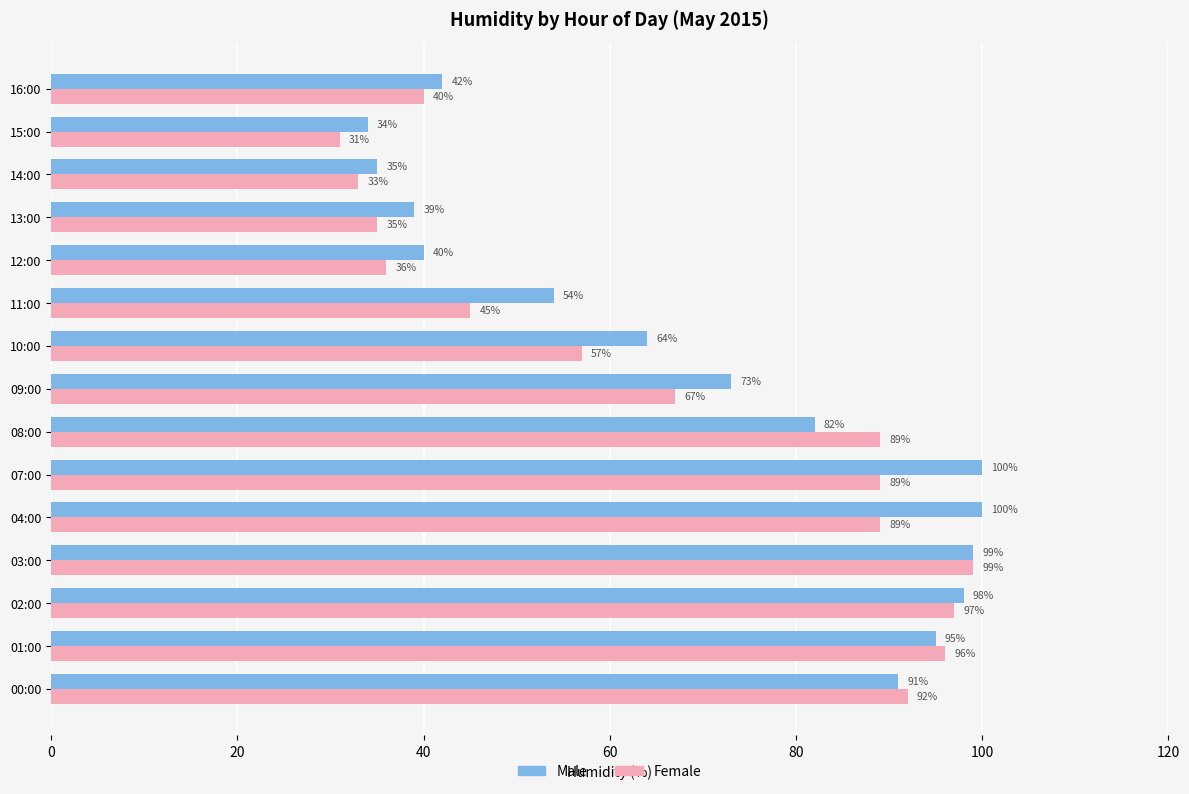

Which series has the largest range (max minus min)?

Female